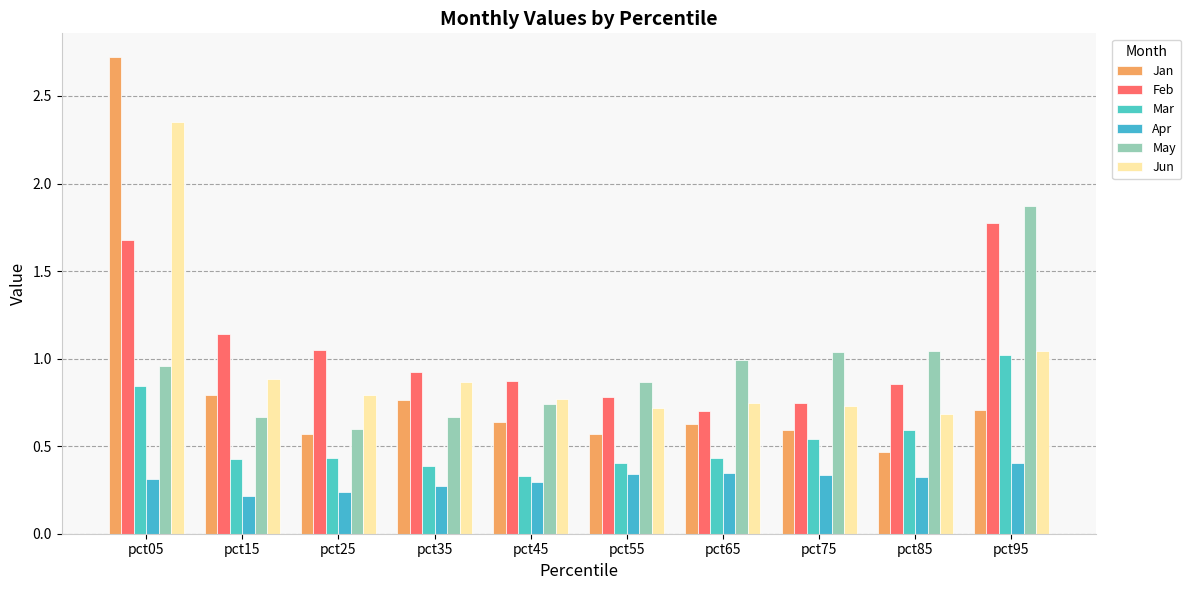

Is the value of Feb at pct25 greater than the value of May at pct45?

Yes